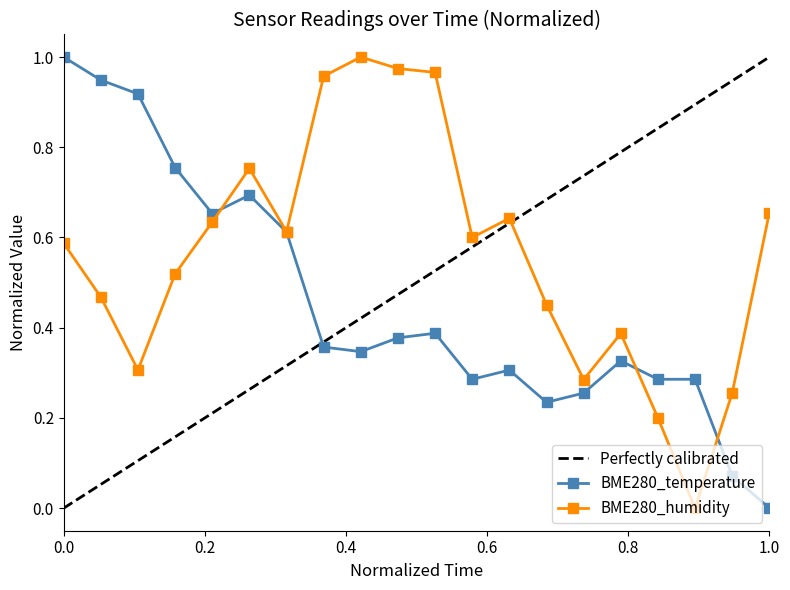

Rank the series by their maximum value, from highest to lowest.

BME280_temperature, BME280_humidity